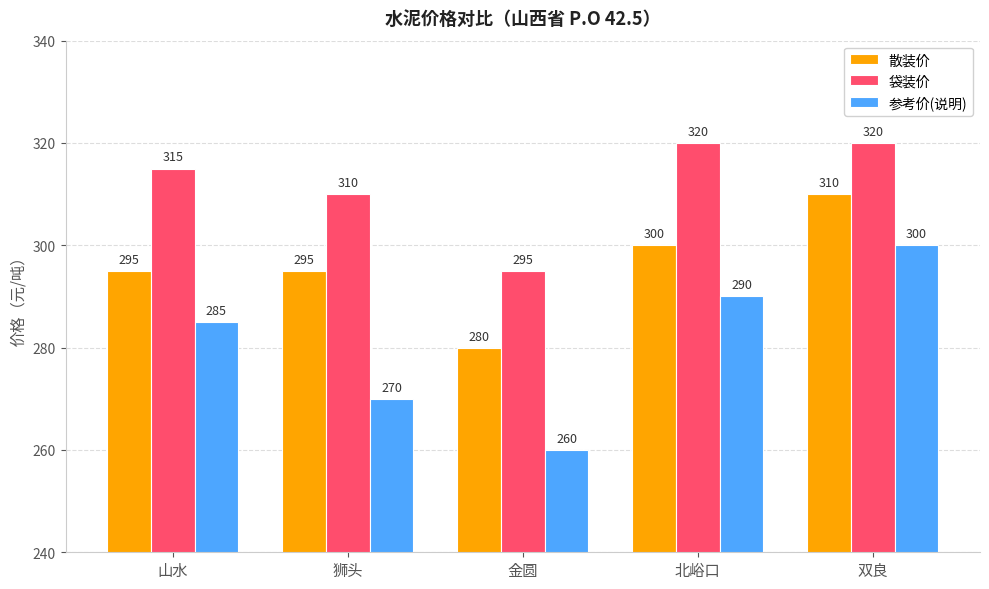

Is it true that 散装价 equals 295 at 山水?

True